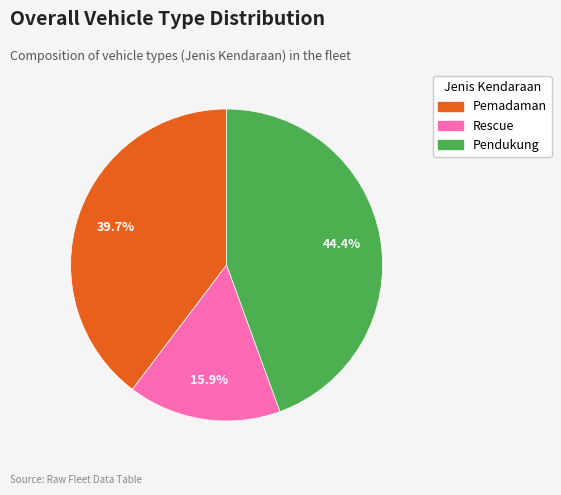

How much of the chart is everything except Pemadaman?

60.3%